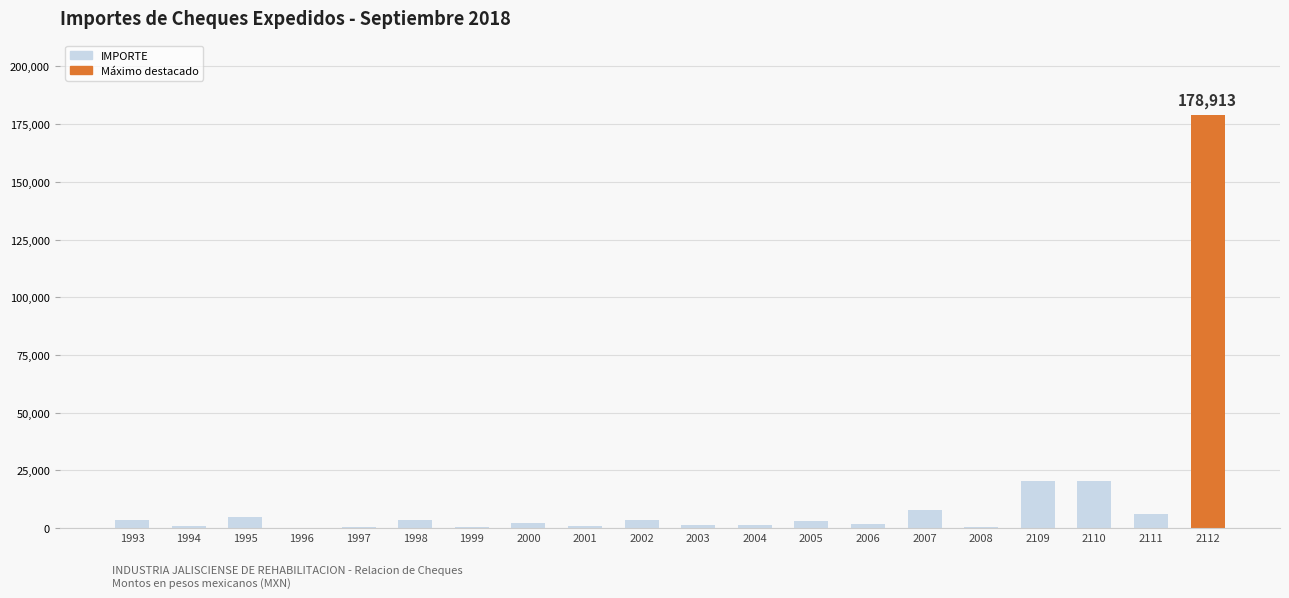

What is the greatest value displayed?

178913.0